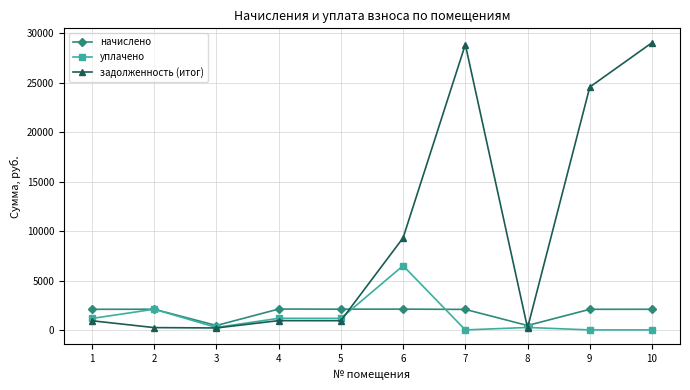

Does the chart display data point markers on the line(s)?

Yes